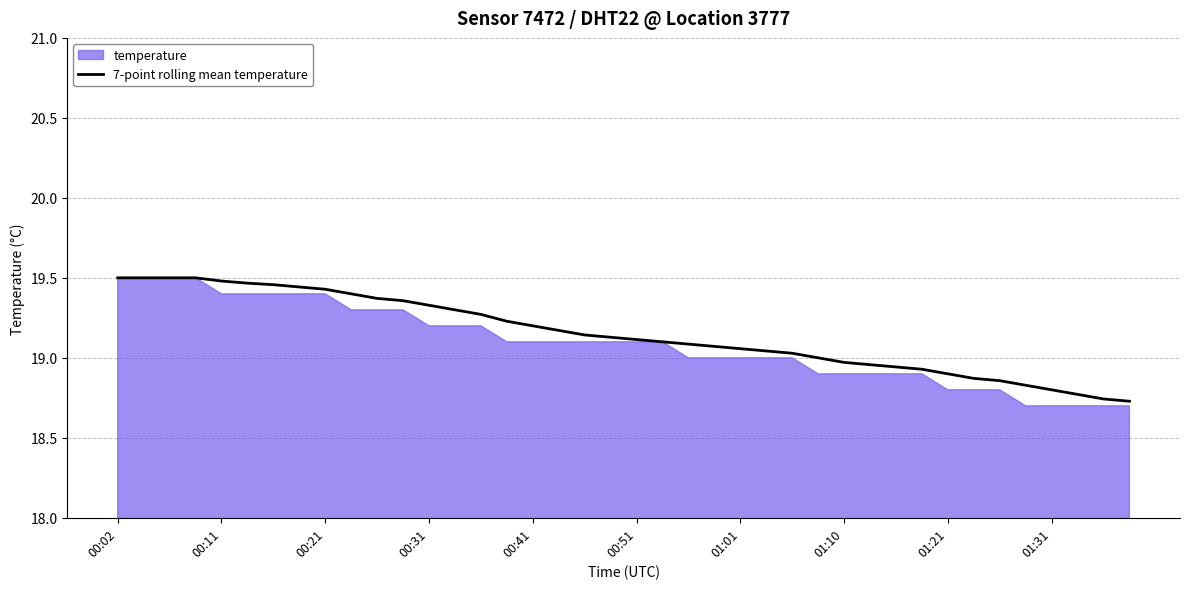

Is it true that 7-point rolling mean temperature equals 7.1 at 00:41?

False